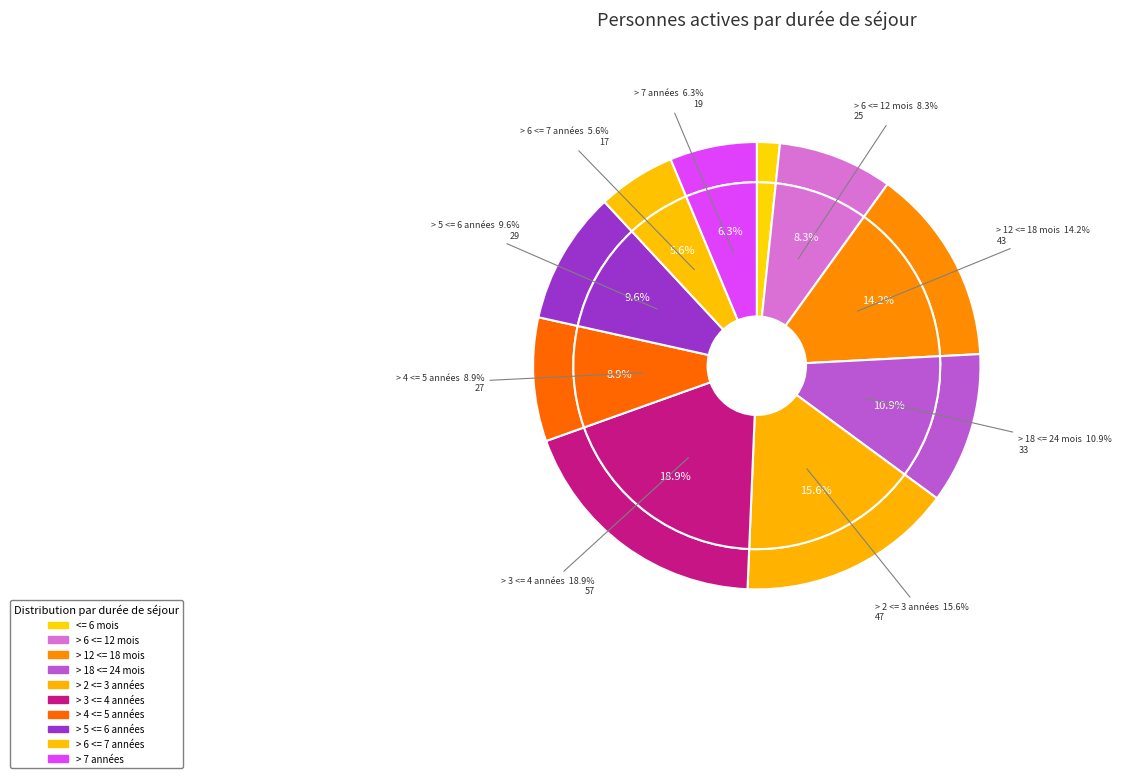

Count the number of slices in the pie.

10